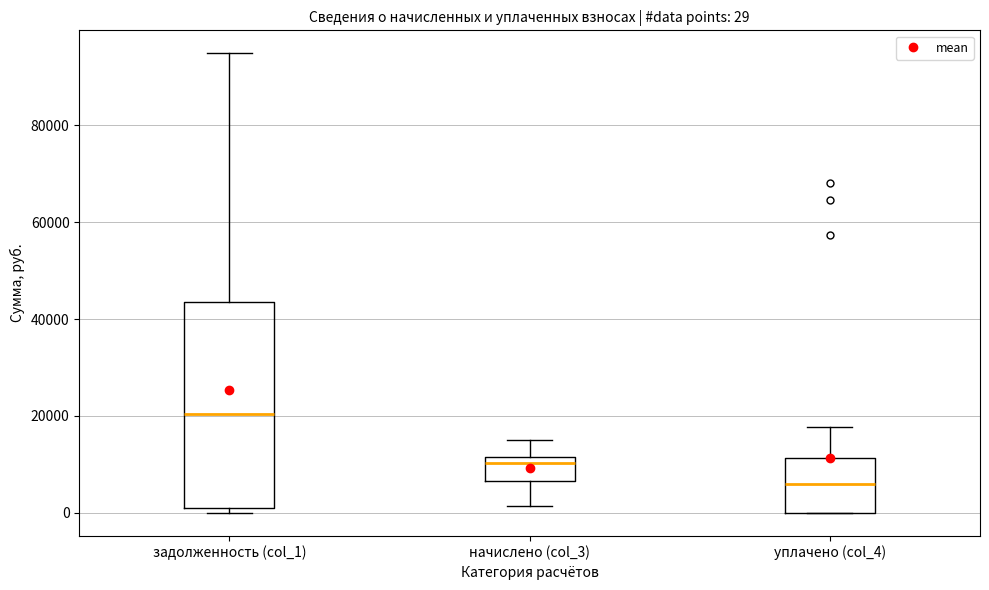

Which box is the tallest, from its lower edge to its upper edge?

задолженность (col_1)